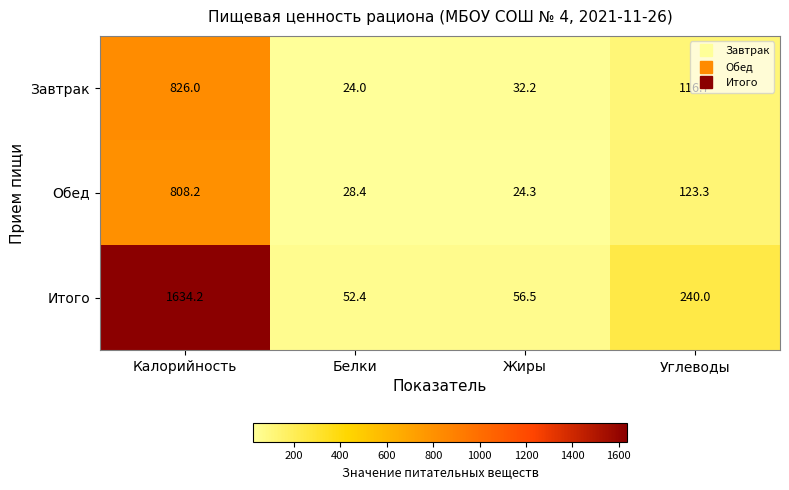

Which series has the largest total across all categories?

Итого